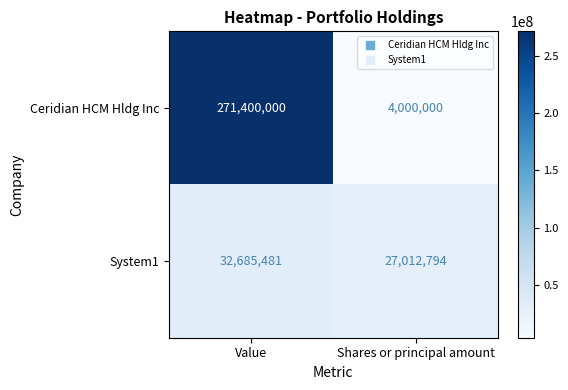

List the series in order of their overall mean, highest first.

Ceridian HCM Hldg Inc, System1